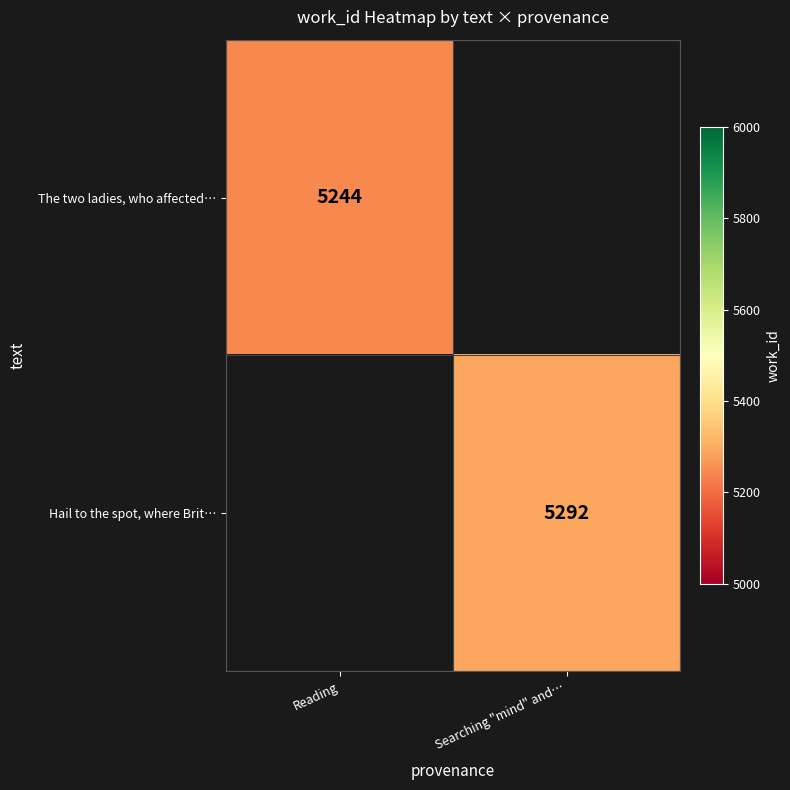

What is the greatest value displayed?

5292